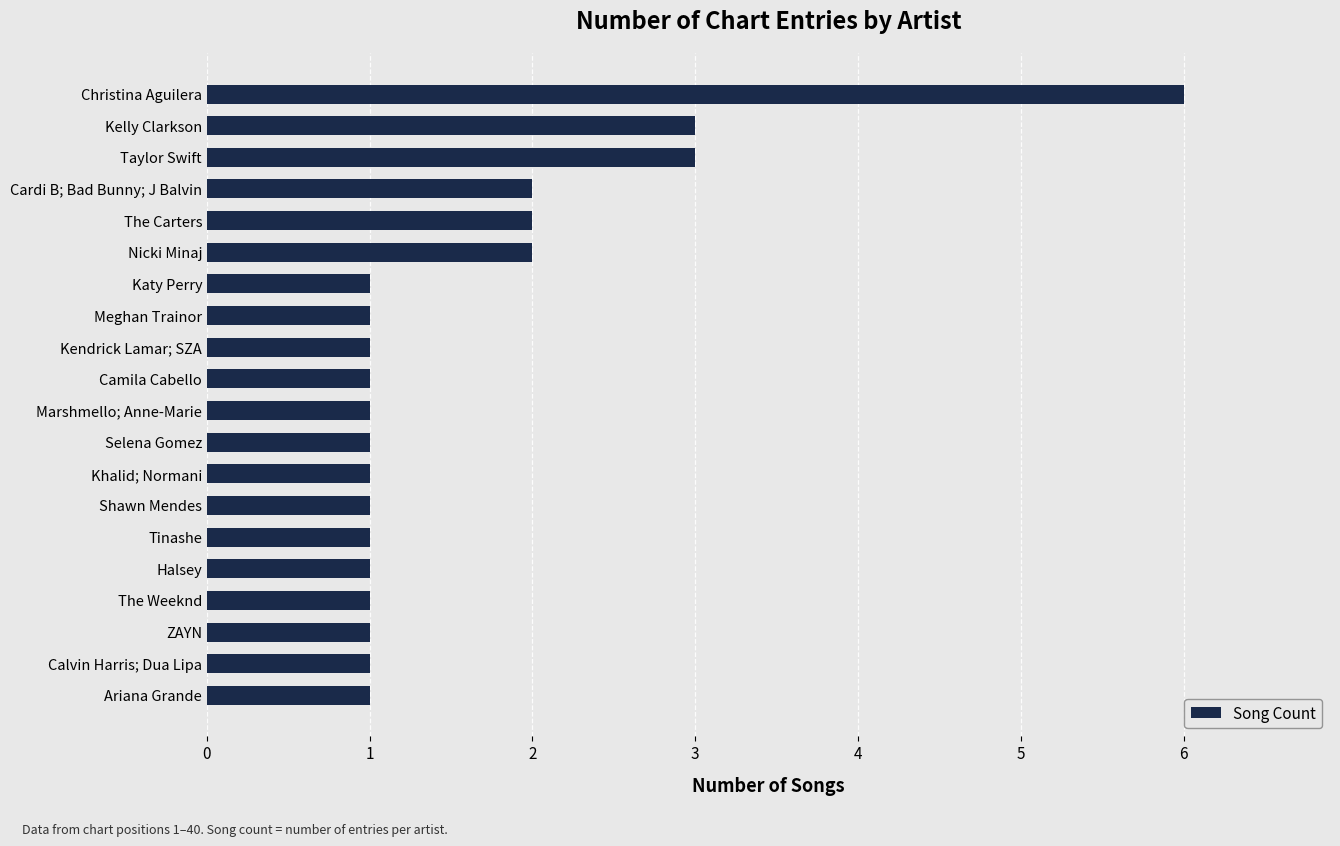

What is the smallest value displayed?

1